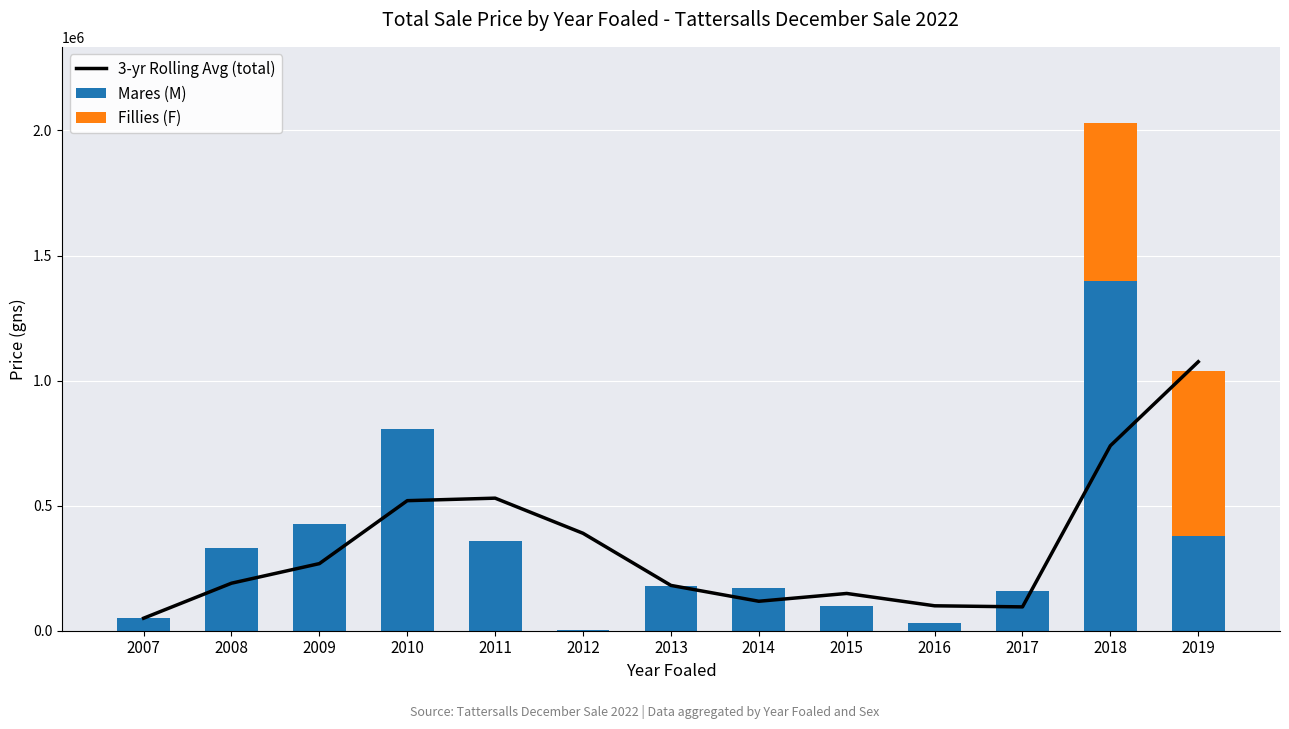

What is the sum of all Mares (M) values?

4387500